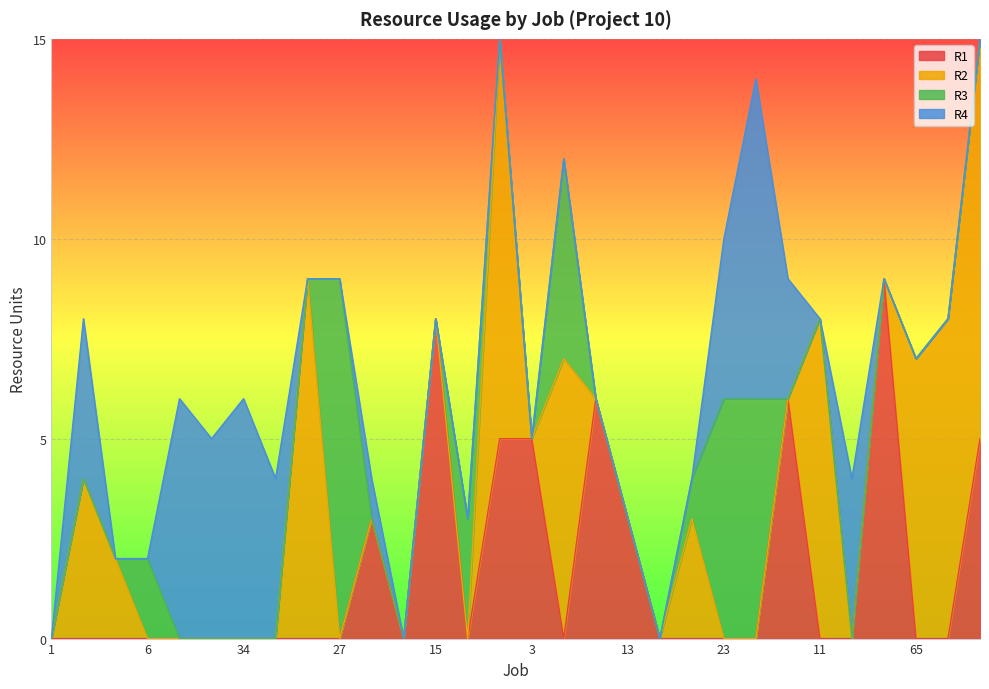

Which category has the highest value in the R1 series?

25